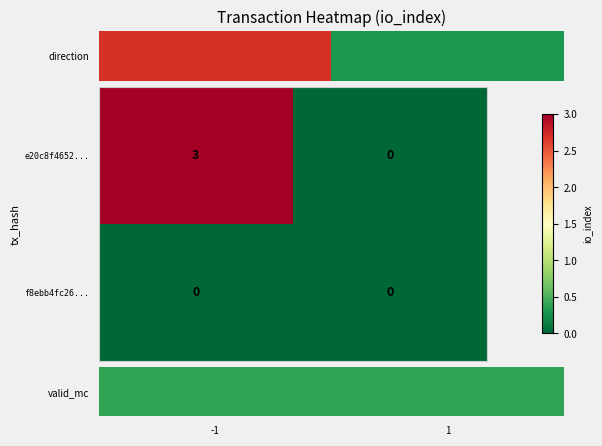

Which series has the widest spread of values?

e20c8f4652...